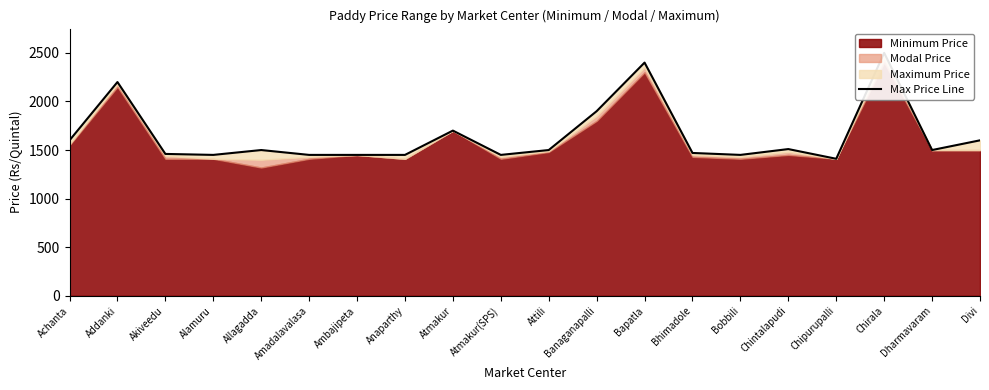

Rank the categories by value from highest to lowest.

Chirala, Bapatla, Addanki, Banaganapalli, Atmakur, Achanta, Divi, Chintalapudi, Allagadda, Attili, Dharmavaram, Bhimadole, Akiveedu, Alamuru, Amadalavalasa, Ambajipeta, Anaparthy, Atmakur(SPS), Bobbili, Chipurupalli